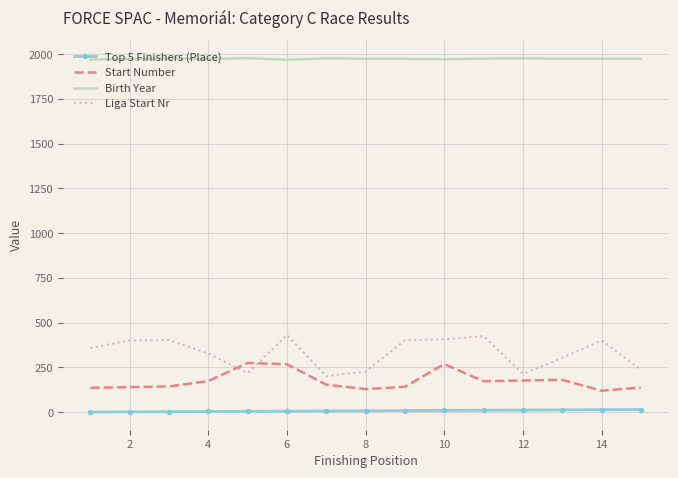

True or false: Top 5 Finishers (Place) and Start Number cross at least once.

False